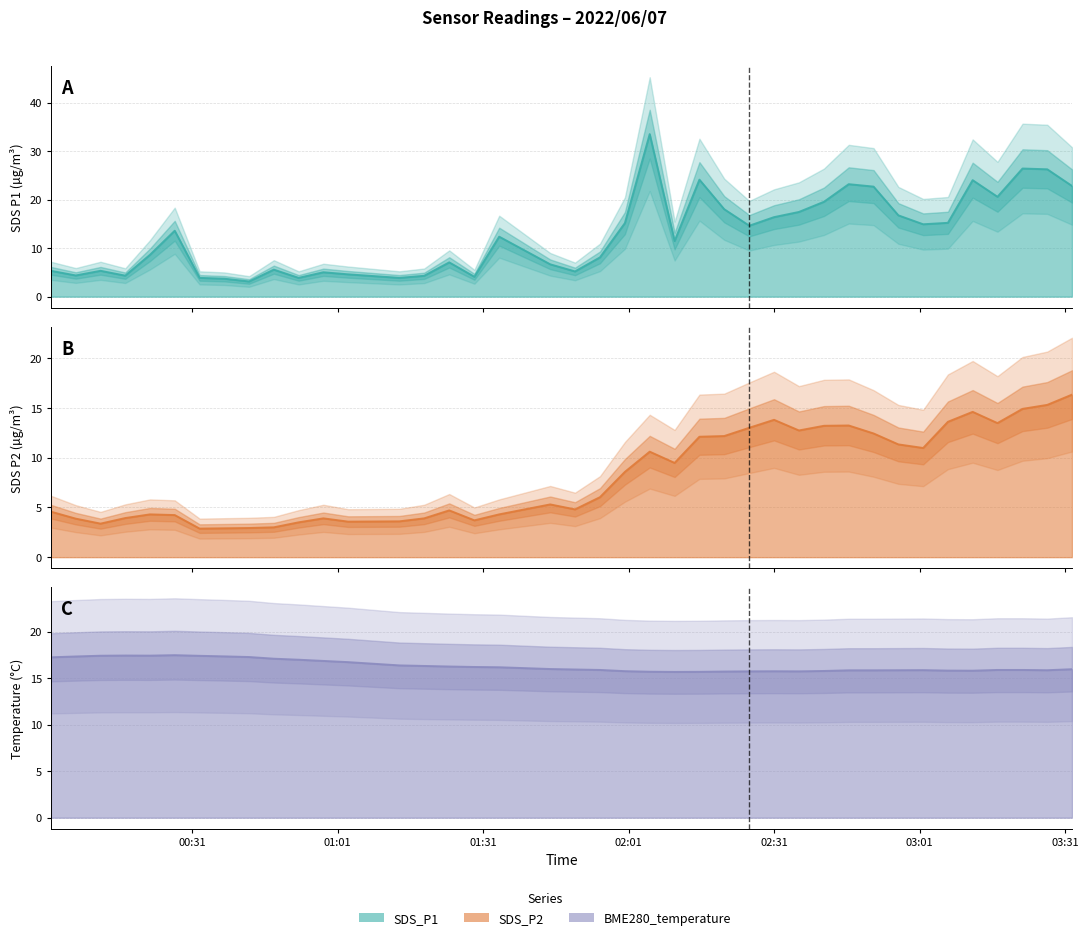

What is the difference between the second highest and minimum values in the SDS_P2 series?

12.4